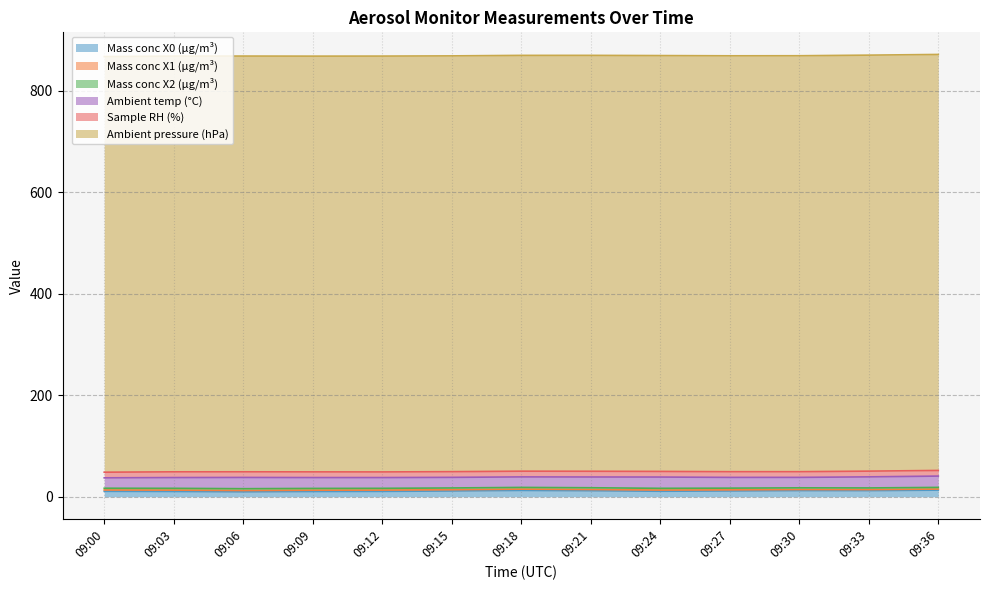

True or false: Sample RH (%) and Ambient temp (°C) cross at least once.

False